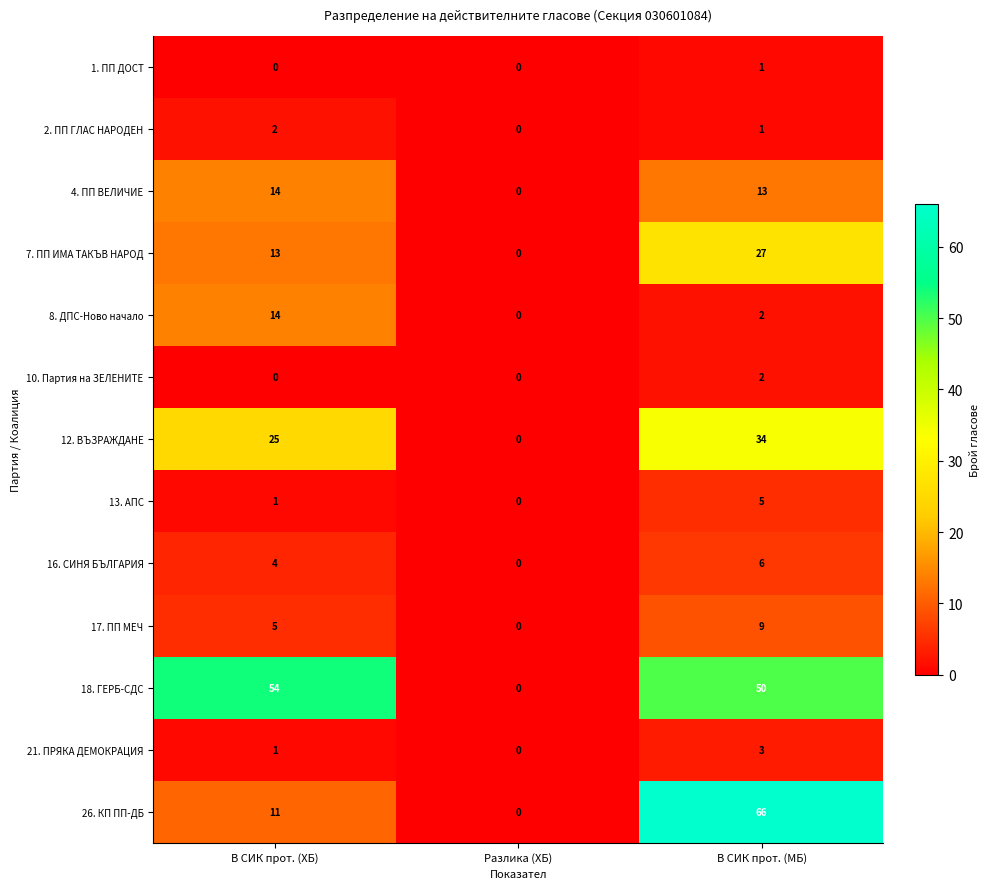

What is the sum of all 2. ПП ГЛАС НАРОДЕН values?

3